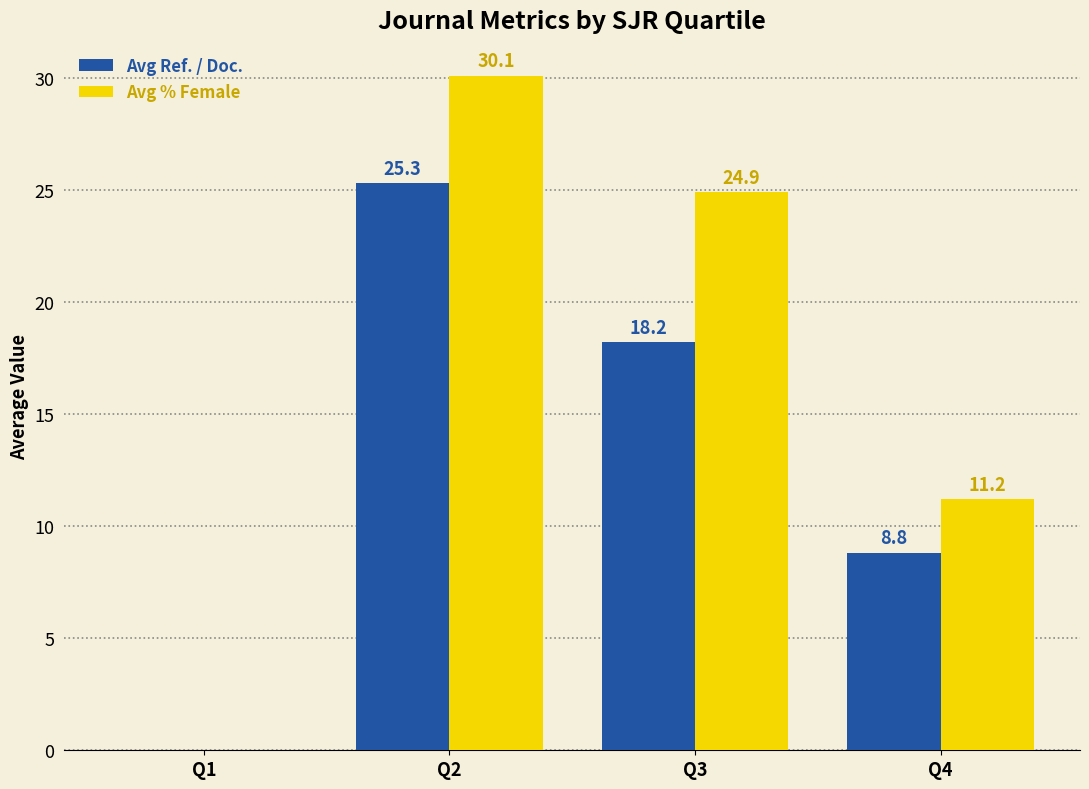

Reading right to left, what are all the values shown in this chart?

Avg Ref. / Doc.: 8.8	18.2	25.3	0.0
Avg % Female: 11.2	24.9	30.1	0.0